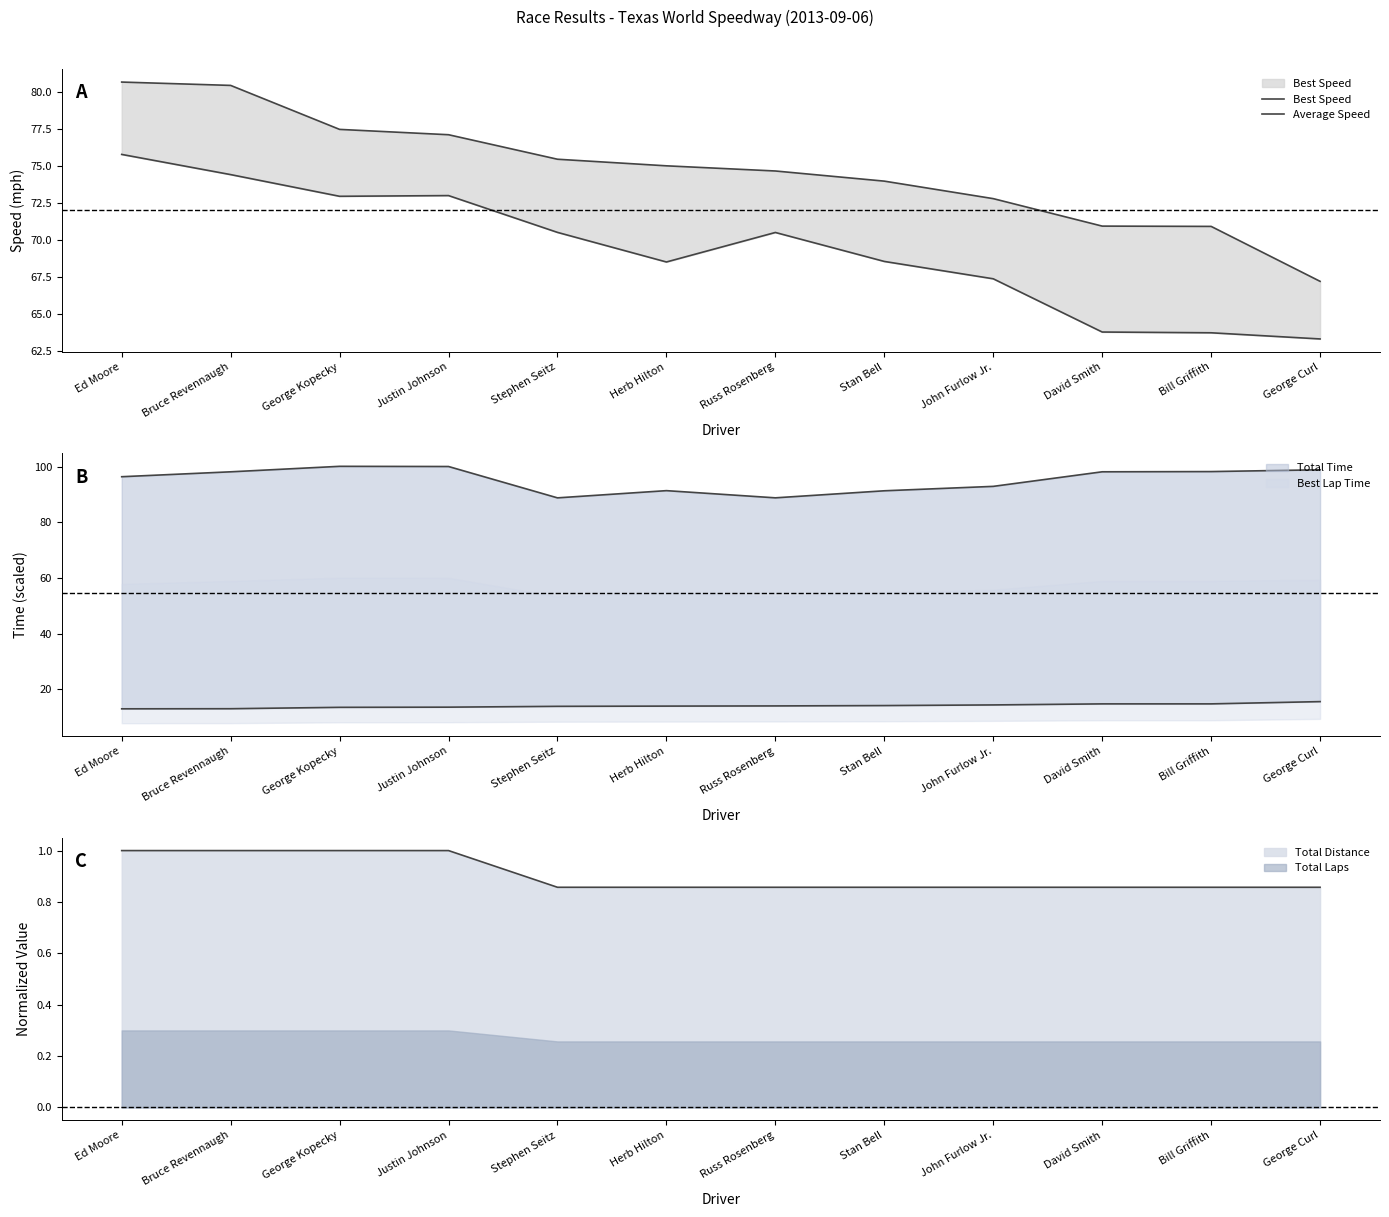

What value does the Best Speed series have at George Curl?

67.2